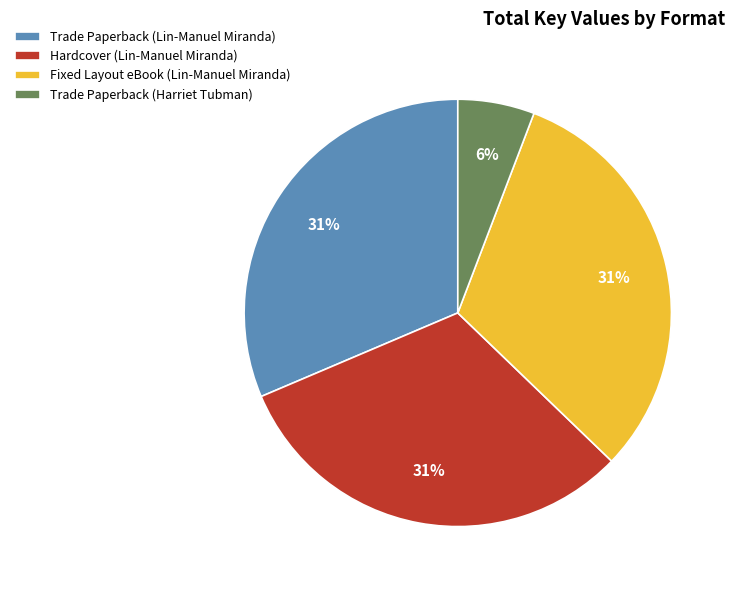

Is it true that Hardcover (Lin-Manuel Miranda) is 20% of the pie?

False